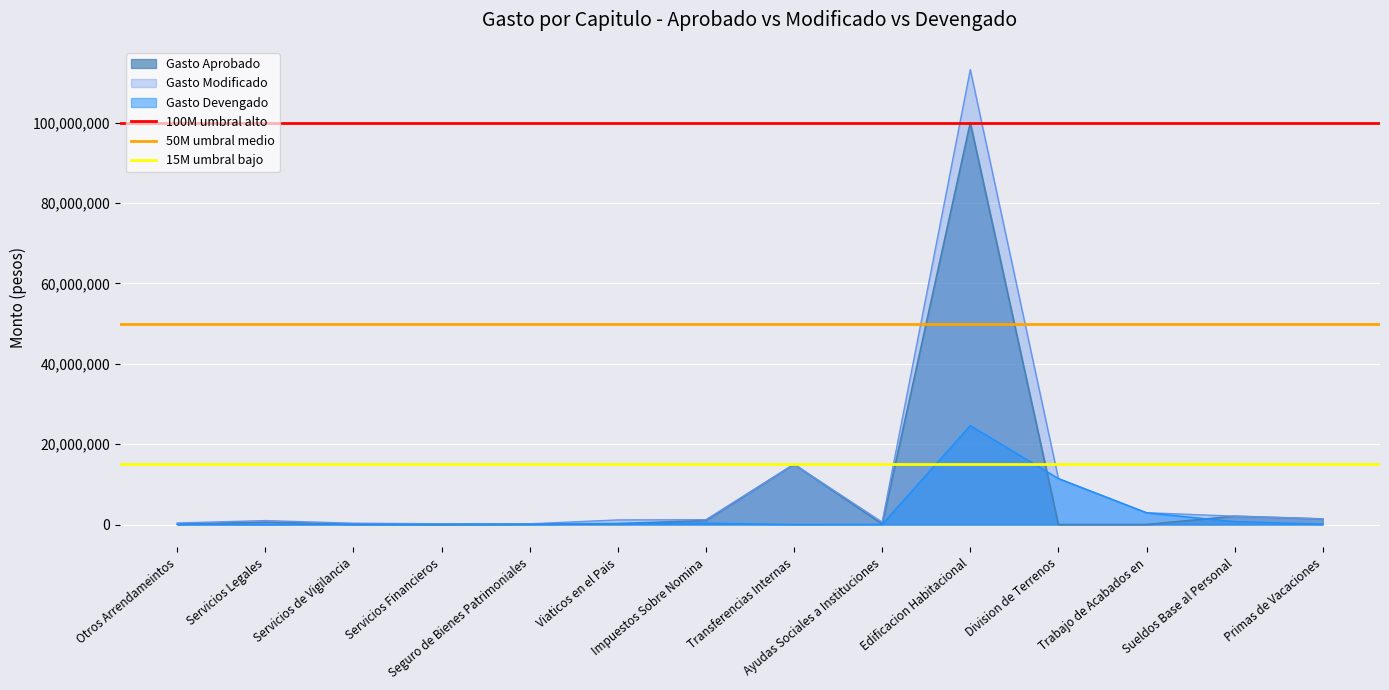

What is the maximum value for Gasto Modificado?

113210848